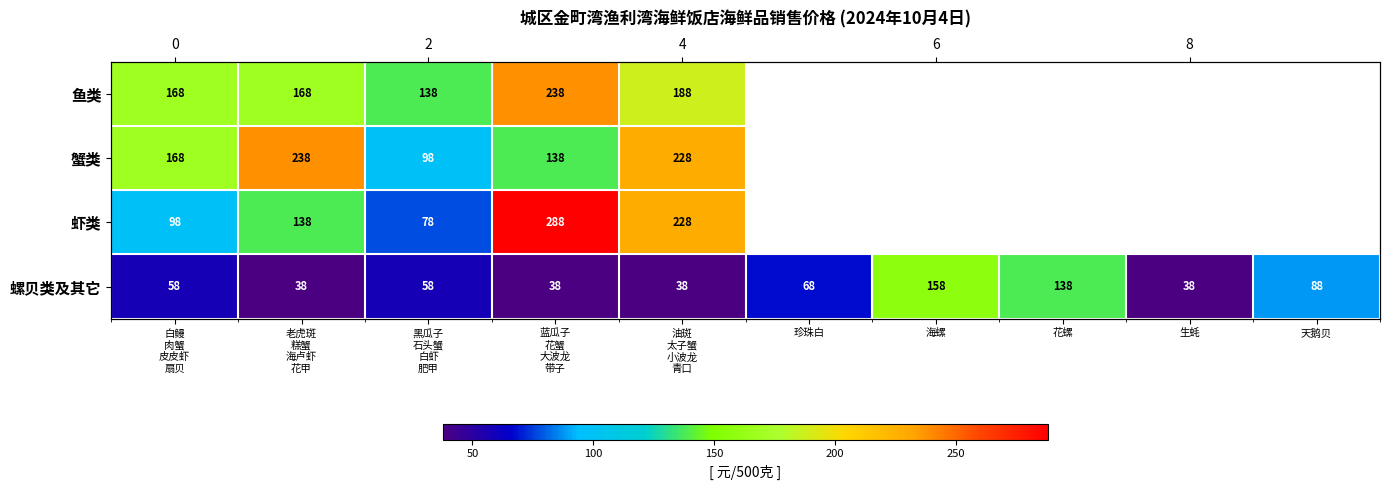

What is the sum of the 螺贝类及其它 values at 白鳗 肉蟹 皮皮虾 扇贝 and 珍珠白?

126.0